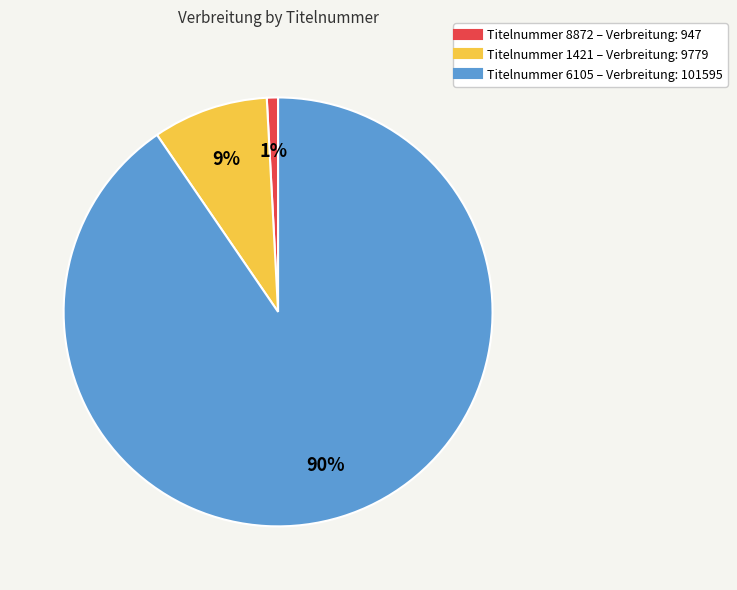

Count the number of slices in the pie.

3